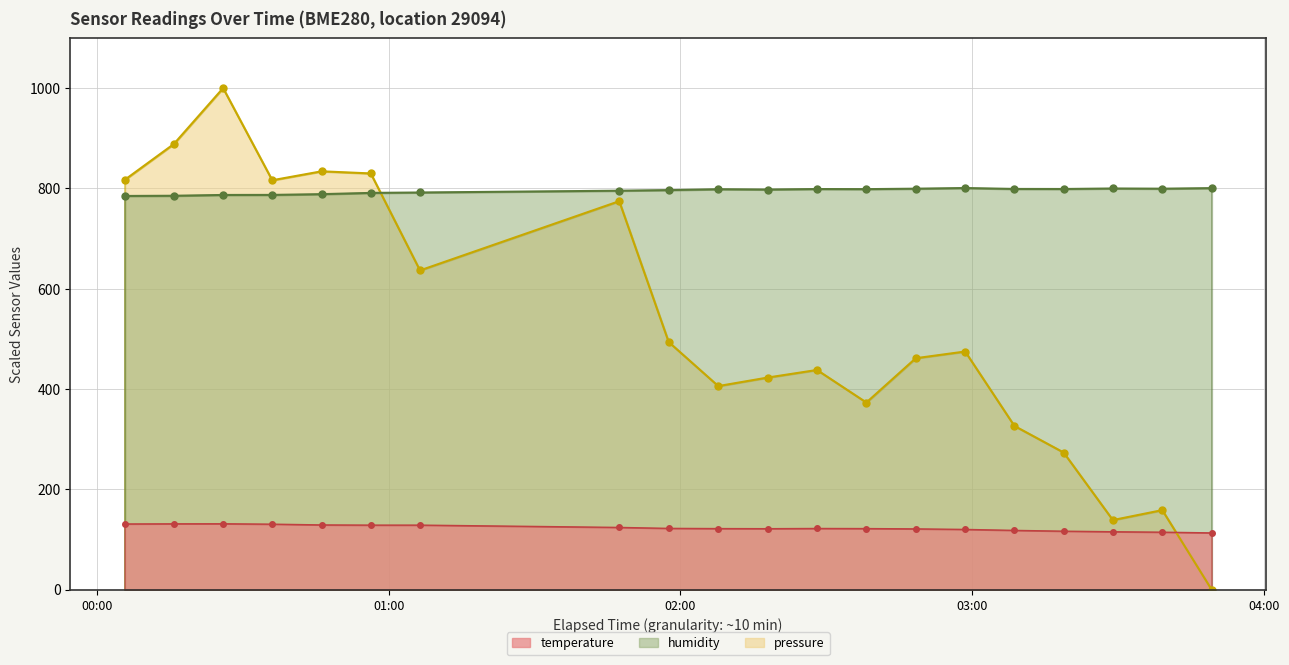

What is the difference between the second highest and minimum values in the humidity series?

15.6